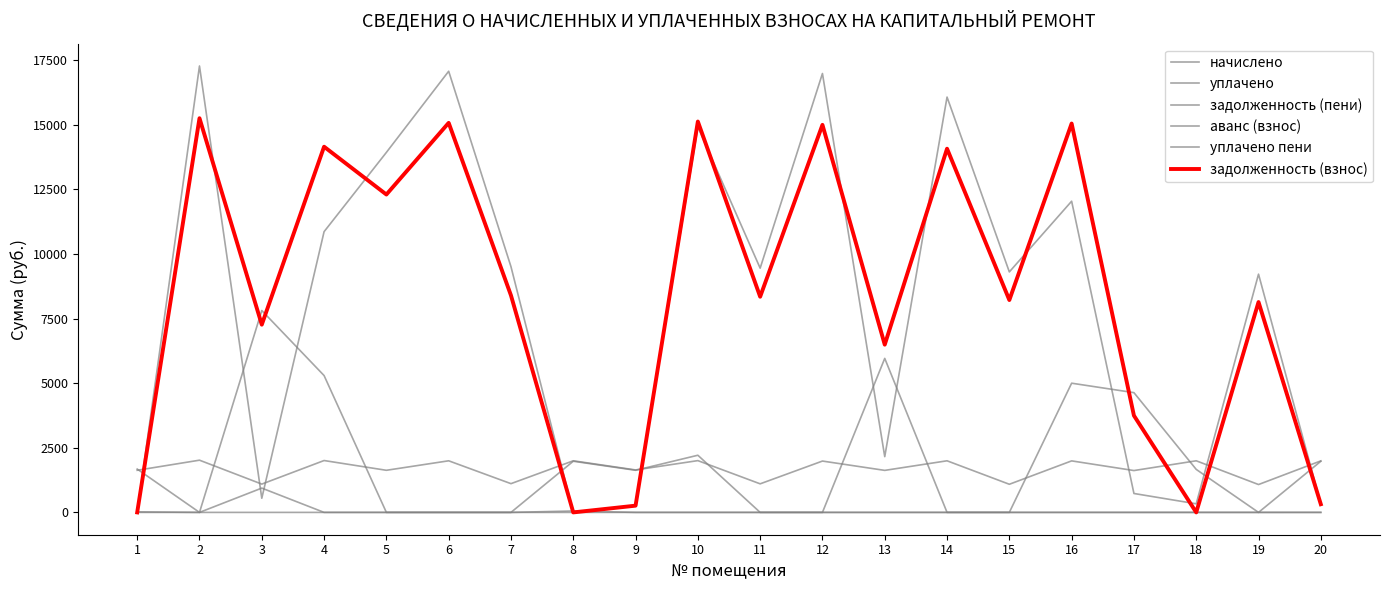

Does the chart have visible grid lines?

No